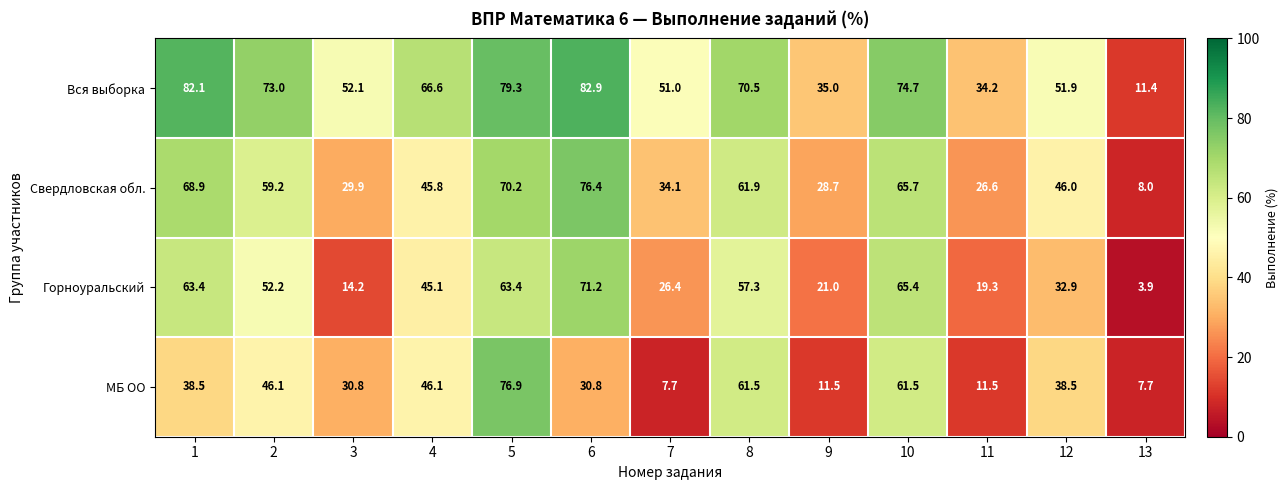

What is the approximate value of Свердловская обл. at 13?

8.0